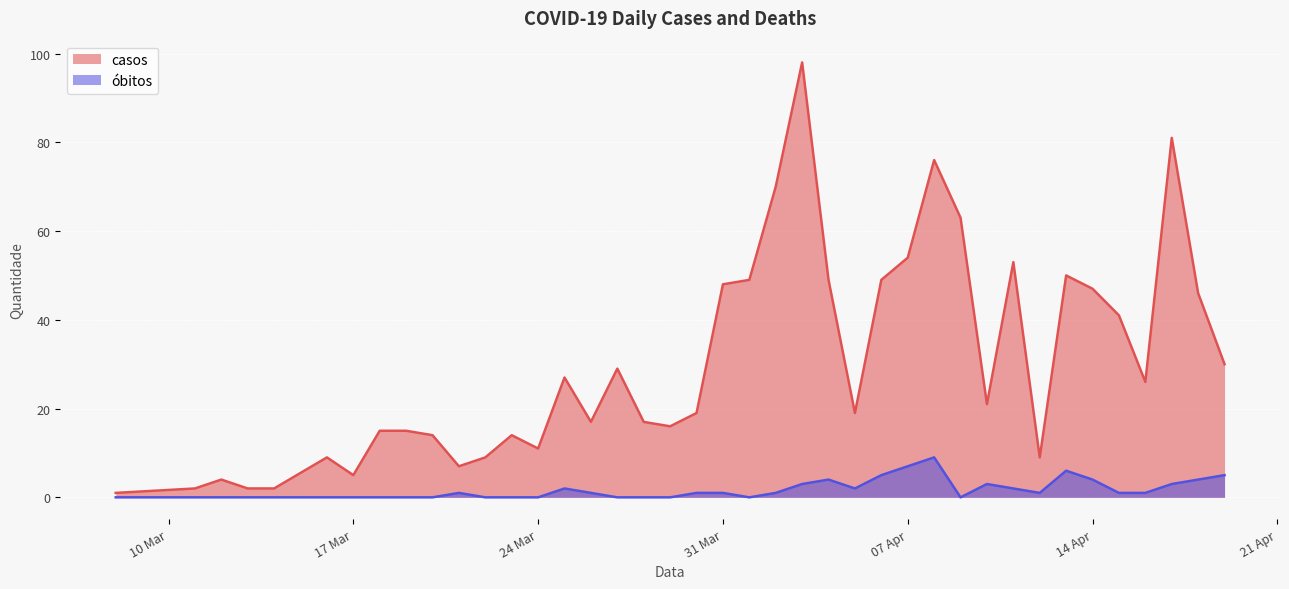

List the series in order of their overall mean, lowest first.

óbitos, casos